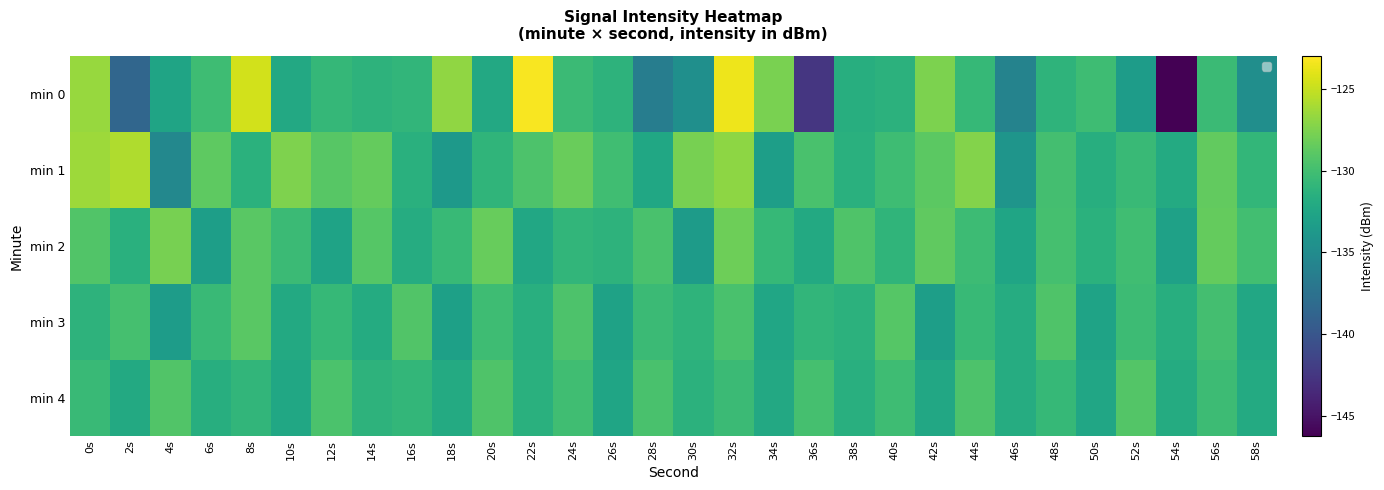

List the series in order of their peak value, lowest first.

min 4, min 3, min 2, min 1, min 0